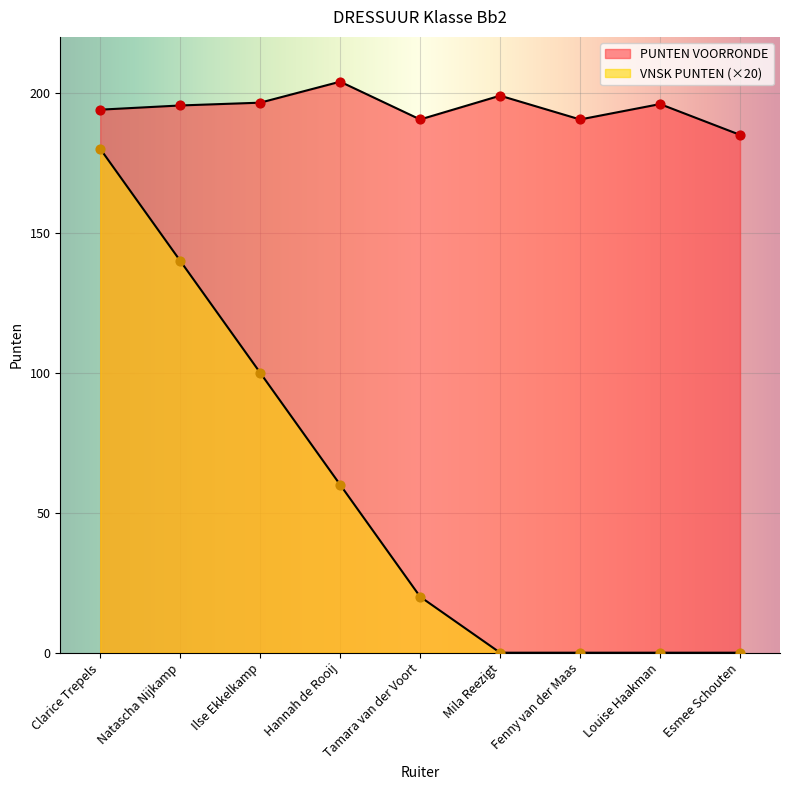

At how many categories does at least one series exceed 158?

9